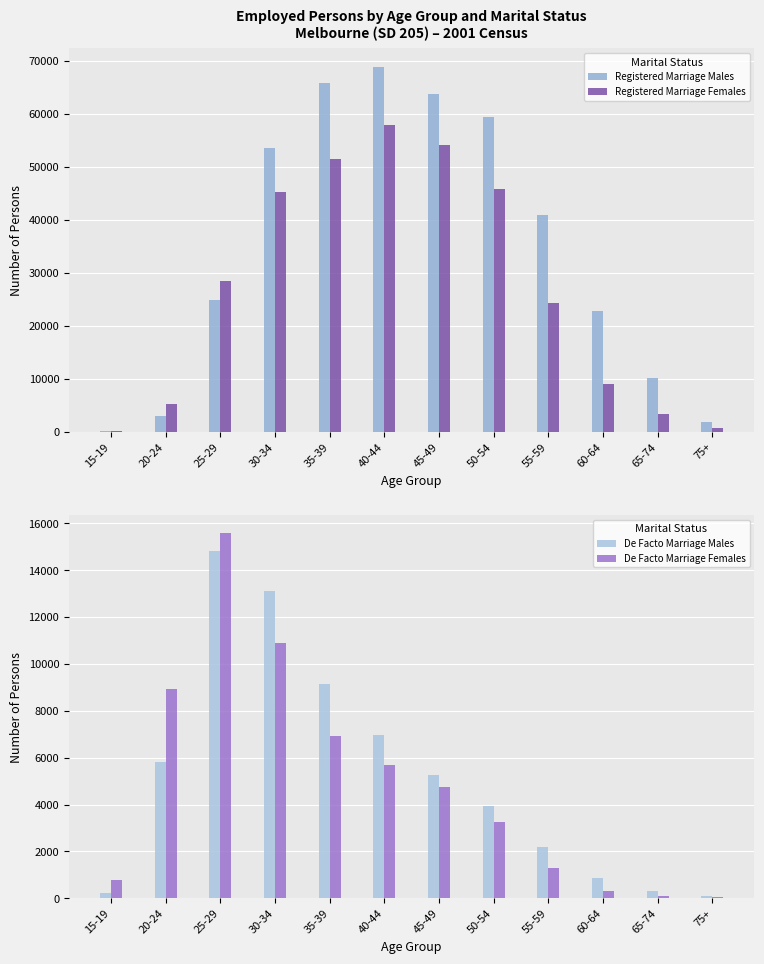

What is the label of the 8th bar from the left?

50-54